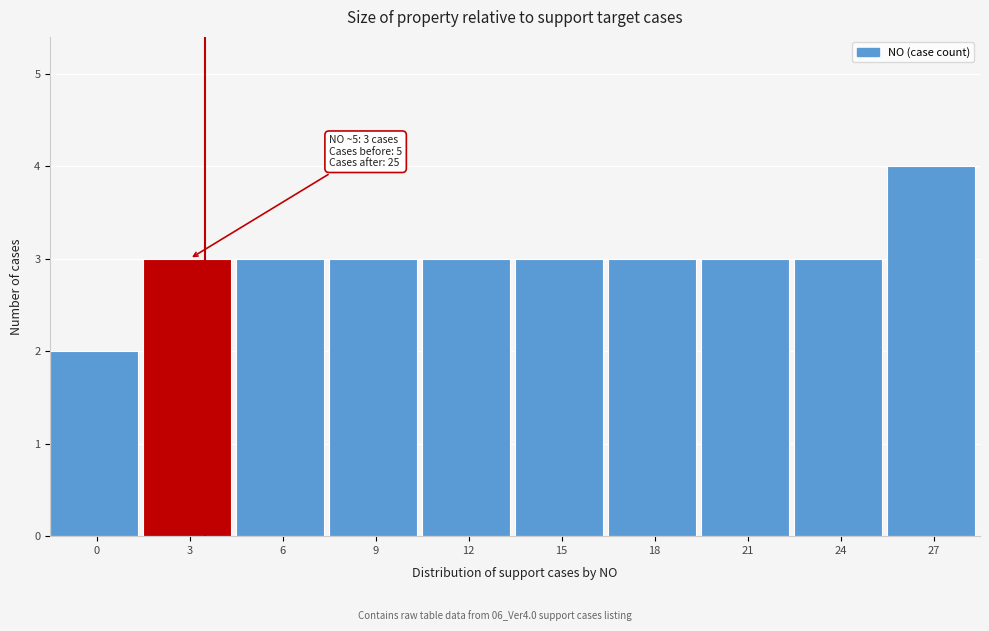

Reading left to right, extract all data points from this chart.

2	3	3	3	3	3	3	3	3	4